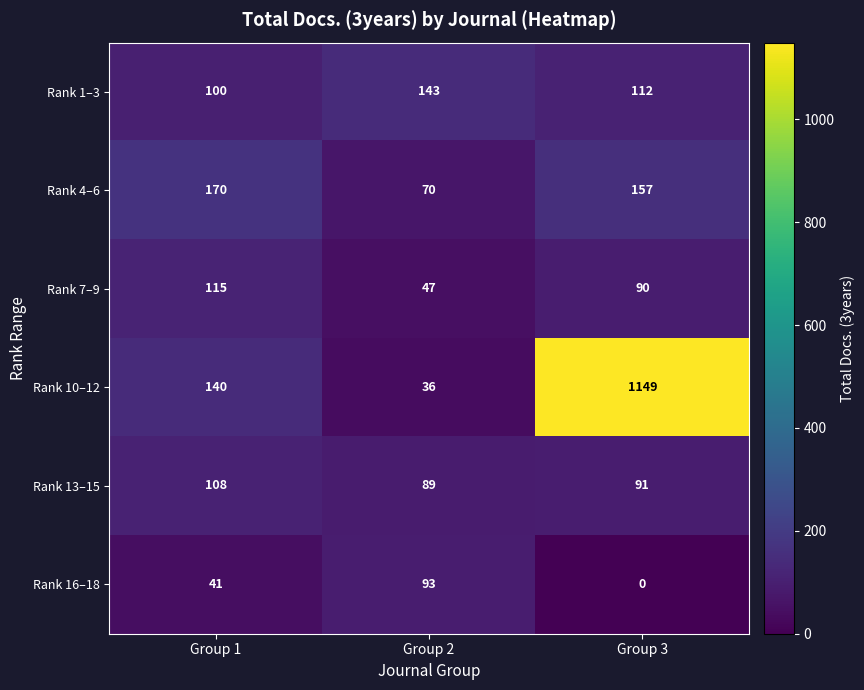

Which category has the highest value across all series?

Group 3